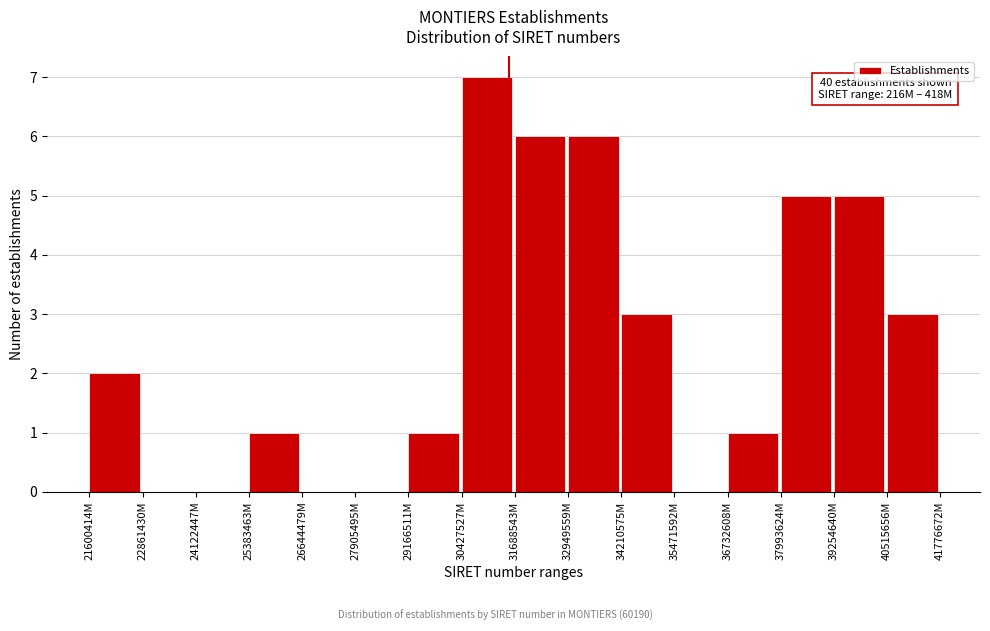

Reading left to right, extract all data points from this chart.

21600414M=2	22861430M=0	24122447M=0	25383463M=1	26644479M=0	27905495M=0	29166511M=1	30427527M=7	31688543M=6	32949559M=6	34210575M=3	35471592M=0	36732608M=1	37993624M=5	39254640M=5	40515656M=3